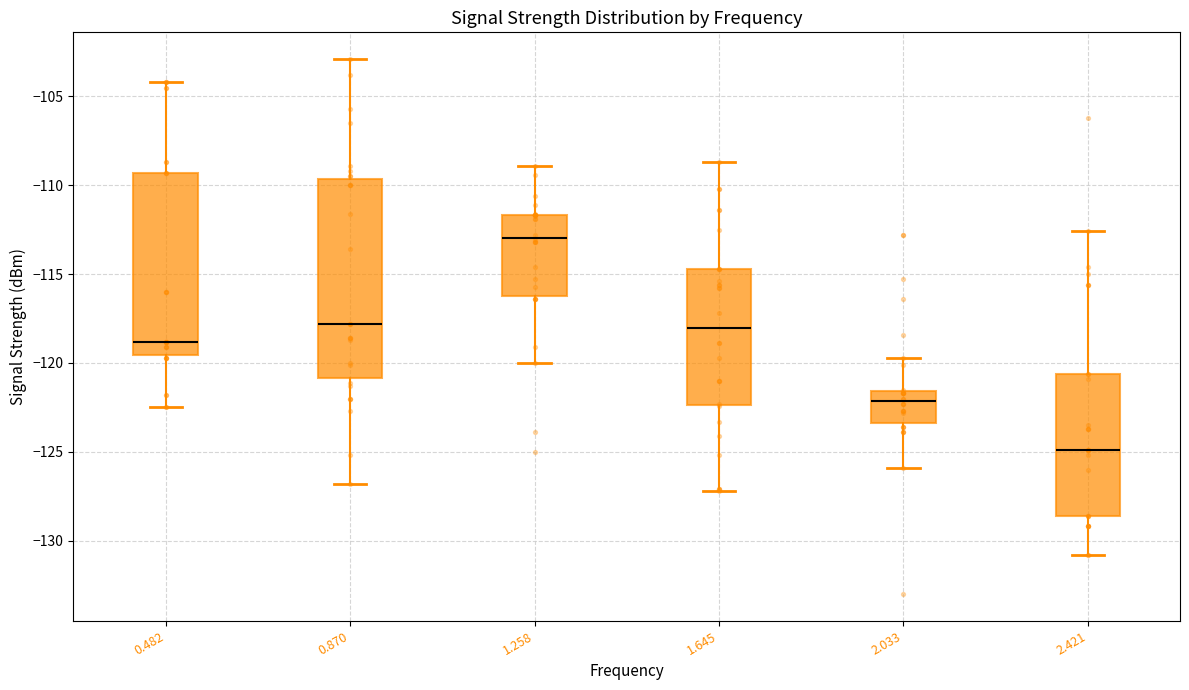

Reading left to right, read every box against the y-axis: the position of its median line, the range the box covers, and the ends of its whiskers. The values are not printed on the chart, so give them approximately, as read against the axis.

0.482: median -119.0, box -119.5 to -109.5, whiskers -122.5 to -104.0
0.870: median -118.0, box -121.0 to -109.5, whiskers -127.0 to -103.0
1.258: median -113.0, box -116.0 to -111.5, whiskers -120.0 to -109.0
1.645: median -118.0, box -122.5 to -114.5, whiskers -127.0 to -108.5
2.033: median -122.0, box -123.5 to -121.5, whiskers -126.0 to -119.5
2.421: median -125.0, box -128.5 to -120.5, whiskers -131.0 to -112.5